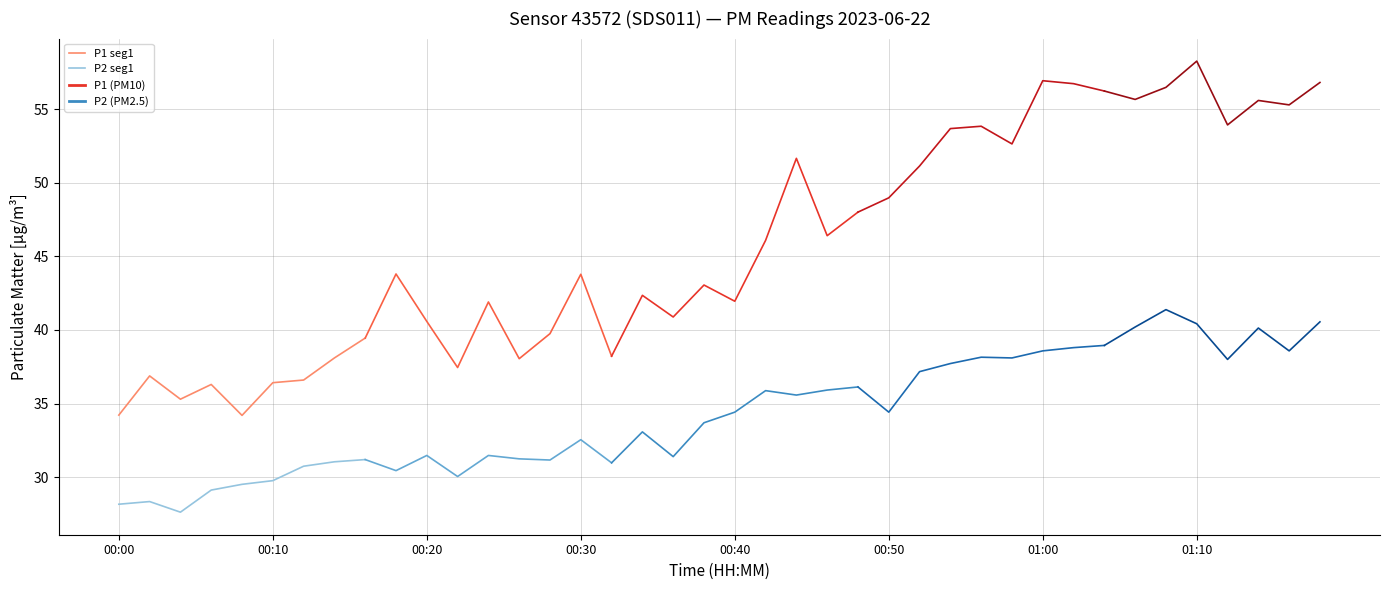

True or false: P1 seg1 and P2 seg1 intersect in this chart.

False